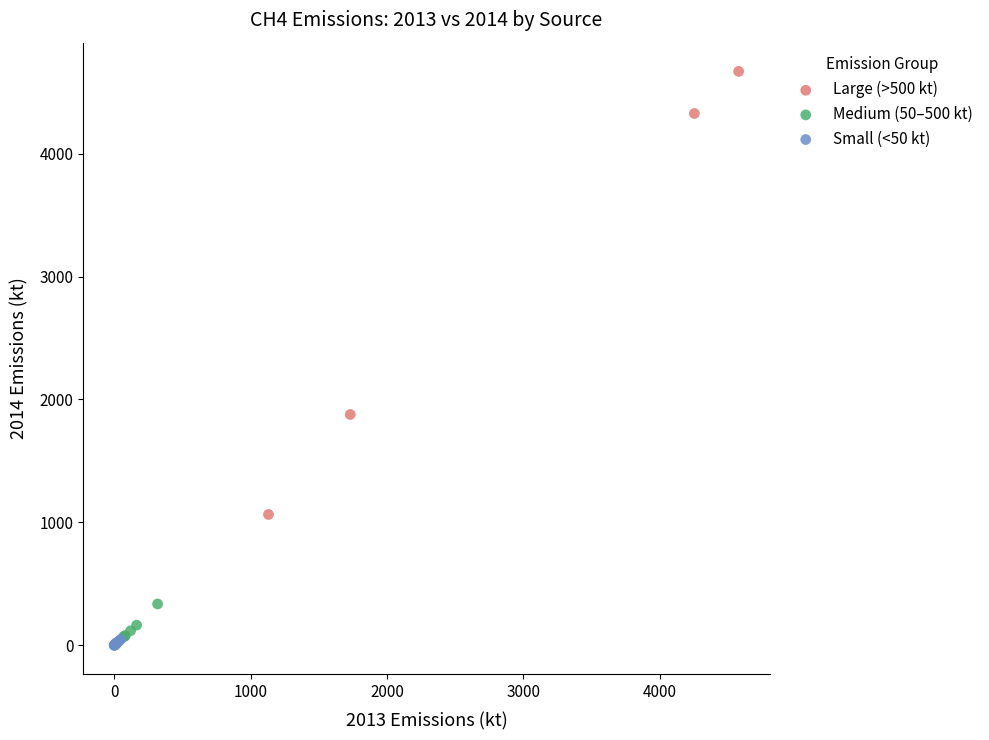

Which series has the widest spread of Y values?

Large (>500 kt)